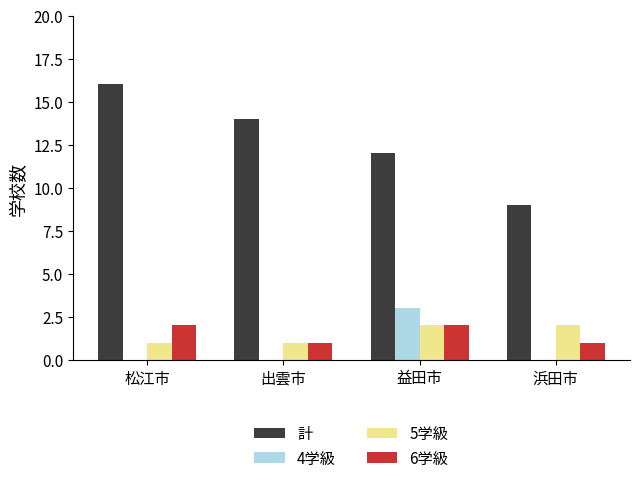

What is the maximum value shown in the chart?

16